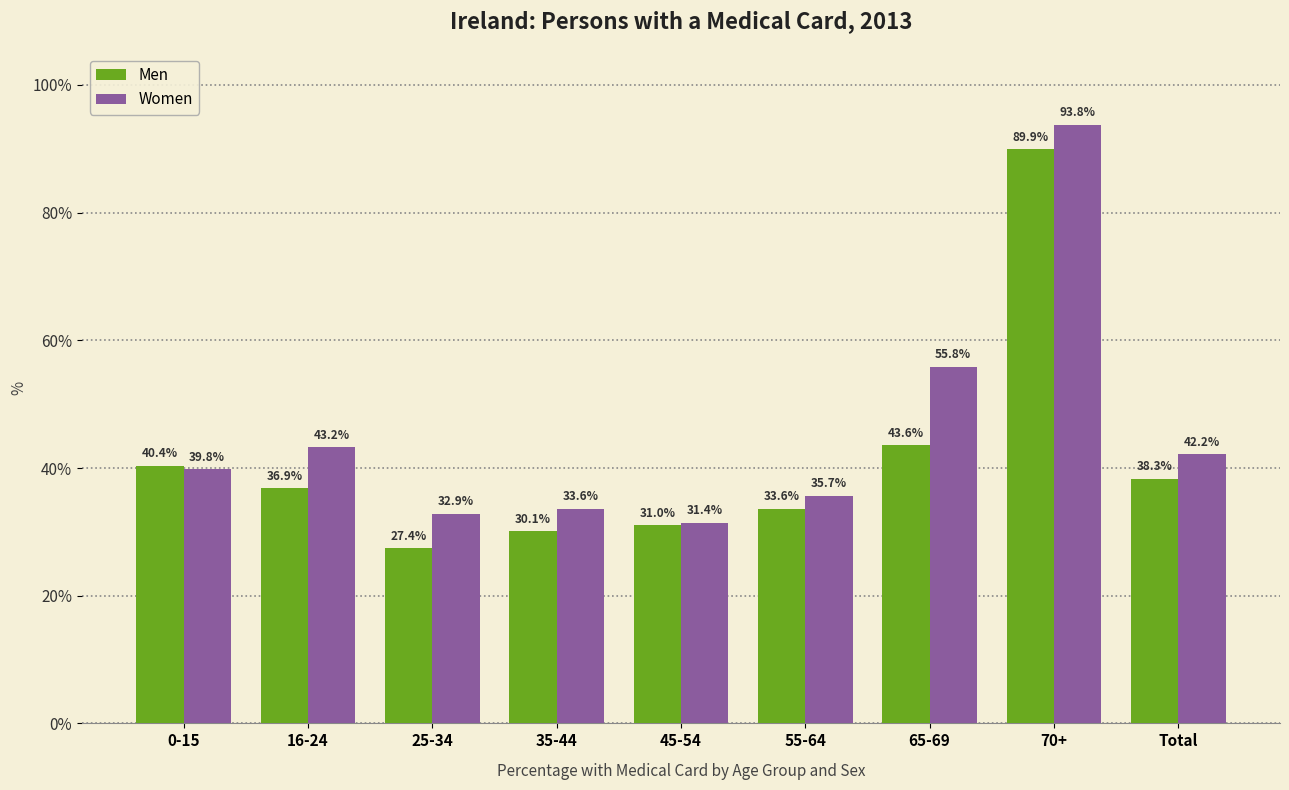

Reading left to right, extract all data points from this chart.

Men: 0-15=40.4	16-24=36.9	25-34=27.4	35-44=30.1	45-54=31.0	55-64=33.6	65-69=43.6	70+=89.9	Total=38.3
Women: 0-15=39.8	16-24=43.2	25-34=32.9	35-44=33.6	45-54=31.4	55-64=35.7	65-69=55.8	70+=93.8	Total=42.2